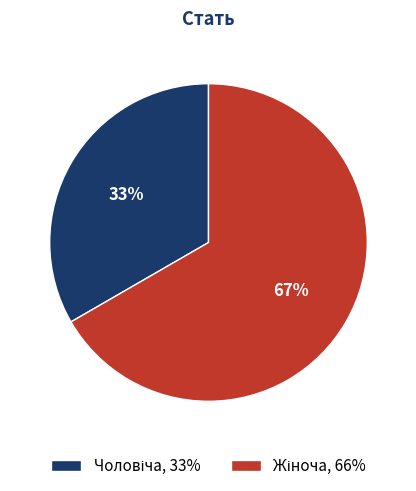

Is there any slice that represents more than half of the pie?

Yes